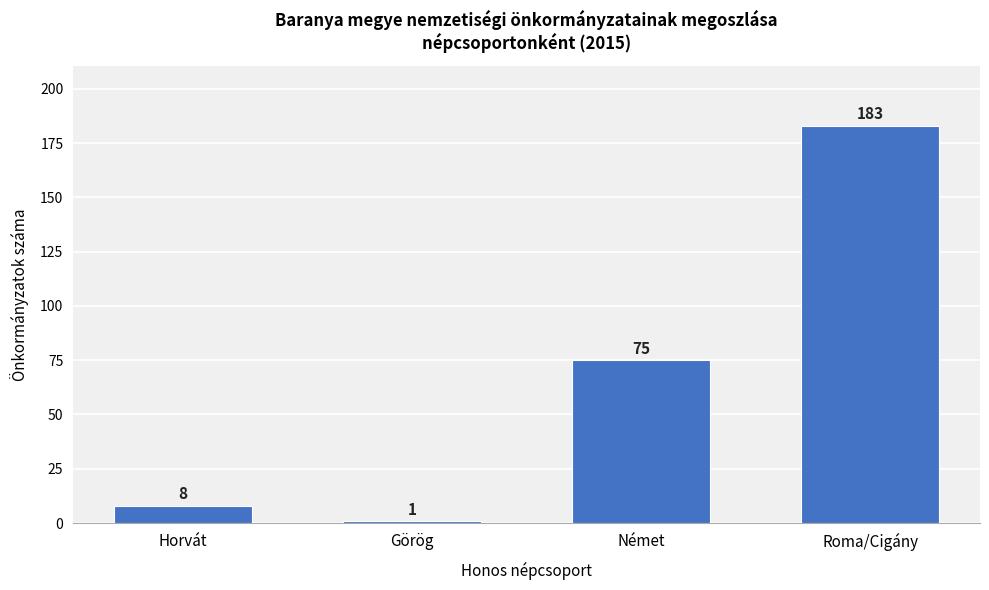

Reading left to right, extract all data points from this chart.

8	1	75	183